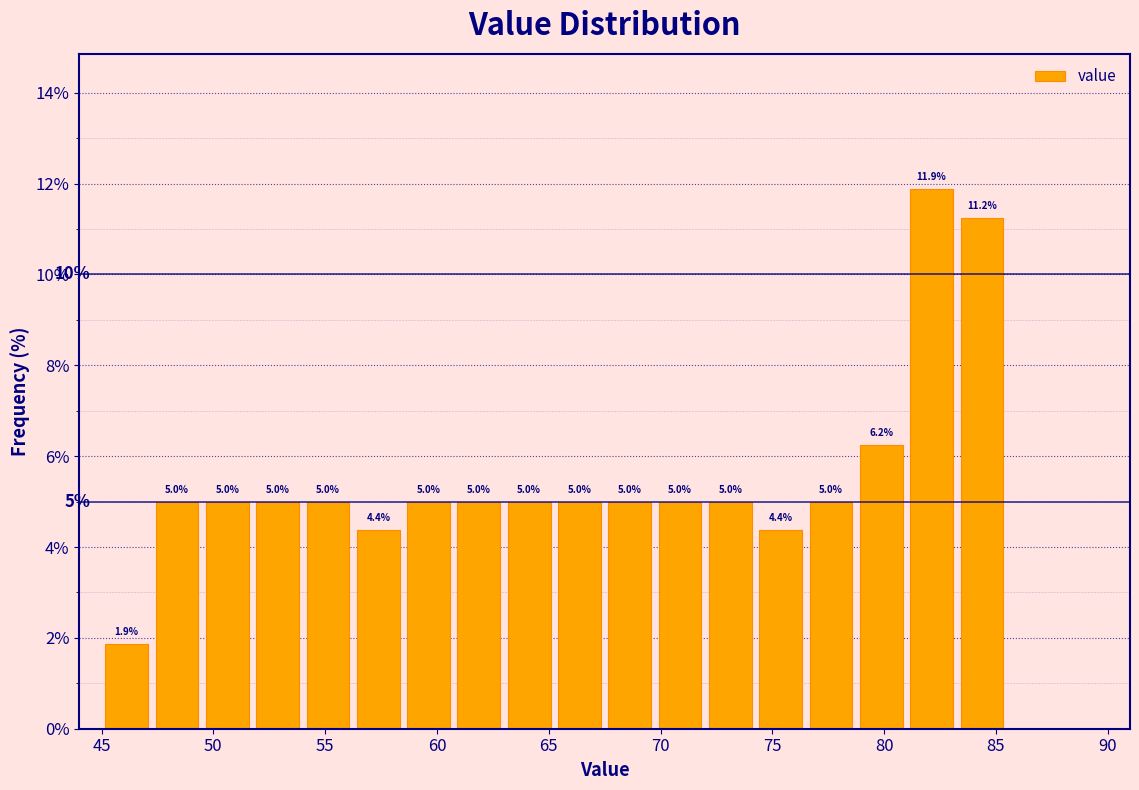

Which range on the x-axis has the tallest bar?

81.00 to 83.25